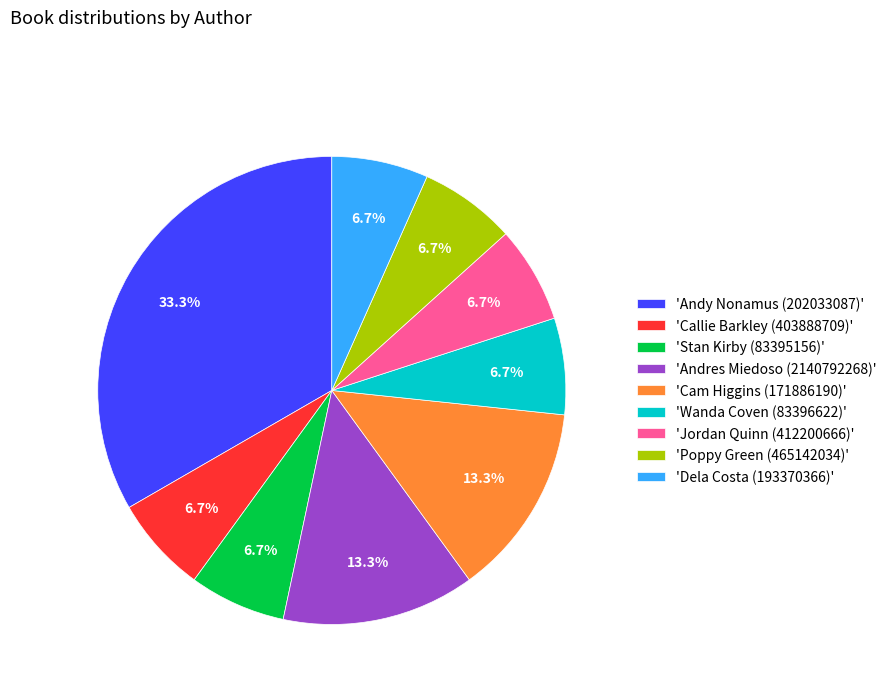

Approximately how many times larger is the value at 'Andy Nonamus (202033087)' compared to 'Wanda Coven (83396622)'?

5.0